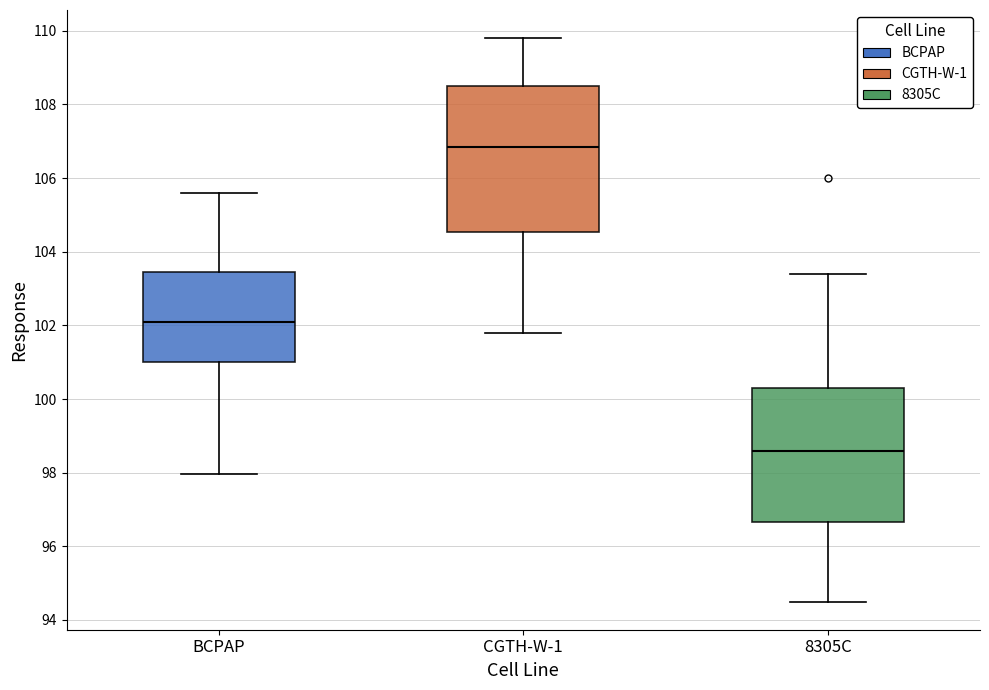

Where is the lower edge of the box for 8305C on the y-axis? The values are not printed on the chart, so give them approximately, as read against the axis.

96.6